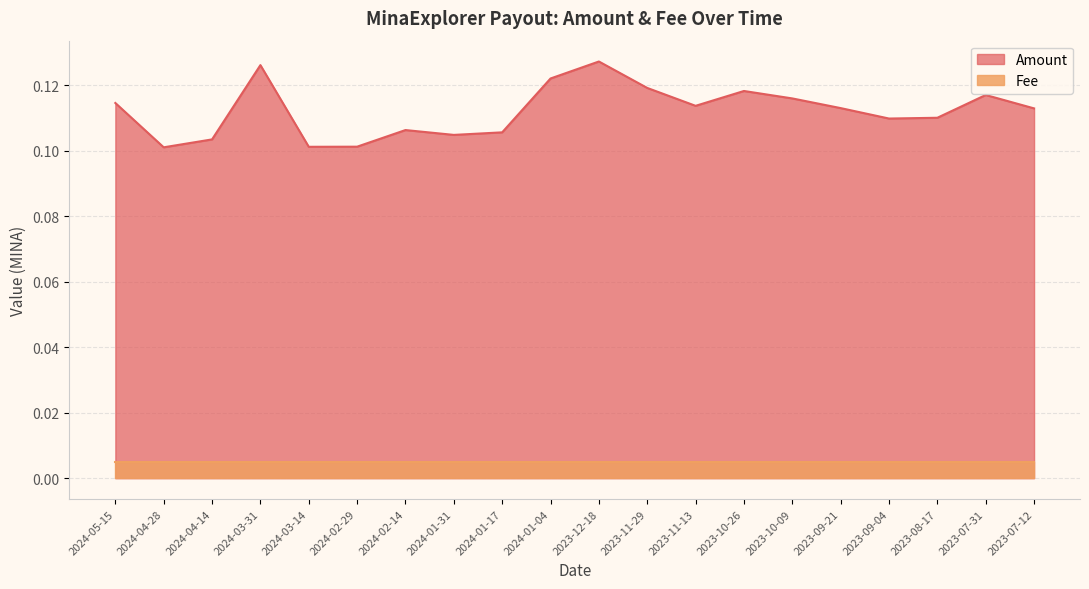

The value at 2024-01-17 is 0.1. True or false?

True